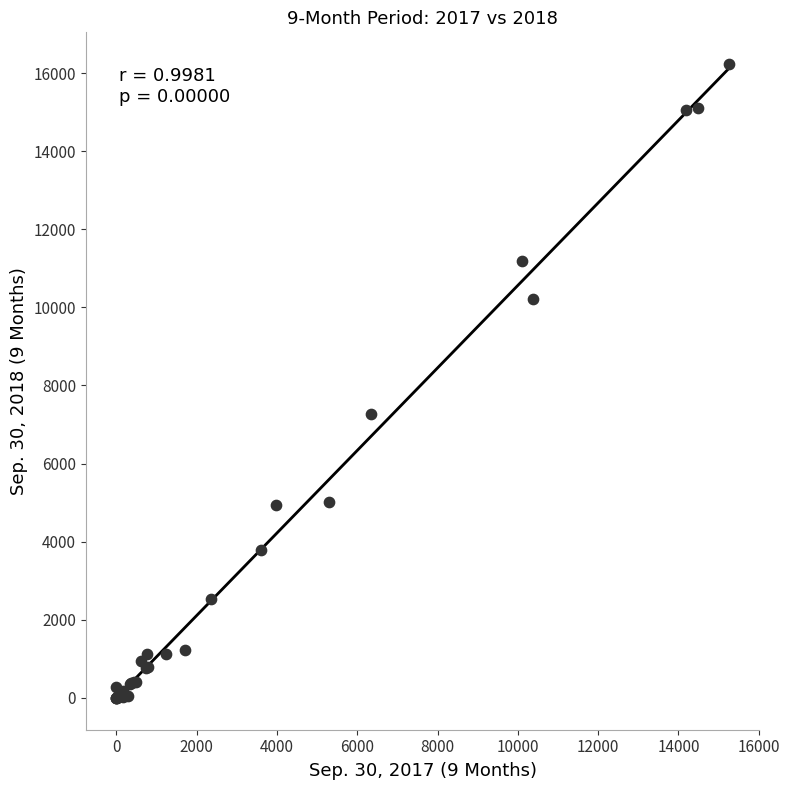

What Y value in the scatter plot is closest to 8115?

7274.0